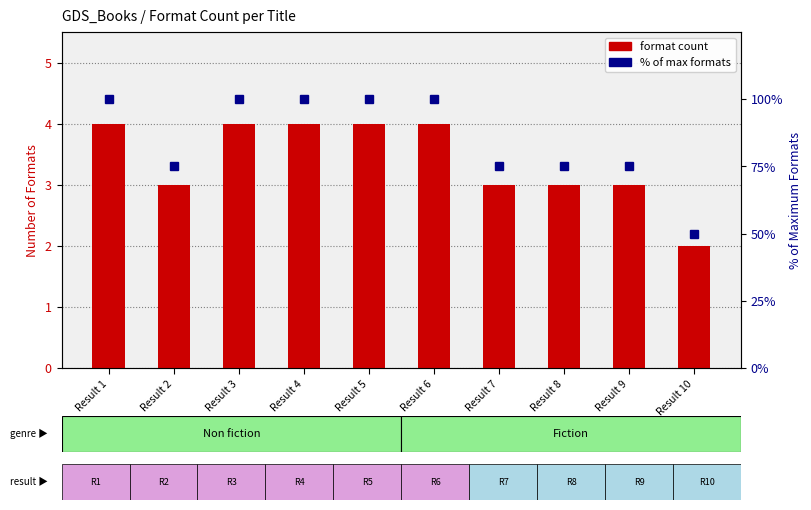

Reading right to left, what are all the values shown in this chart?

format count: 2	3	3	3	4	4	4	4	3	4
% of max formats: 50	75	75	75	100	100	100	100	75	100